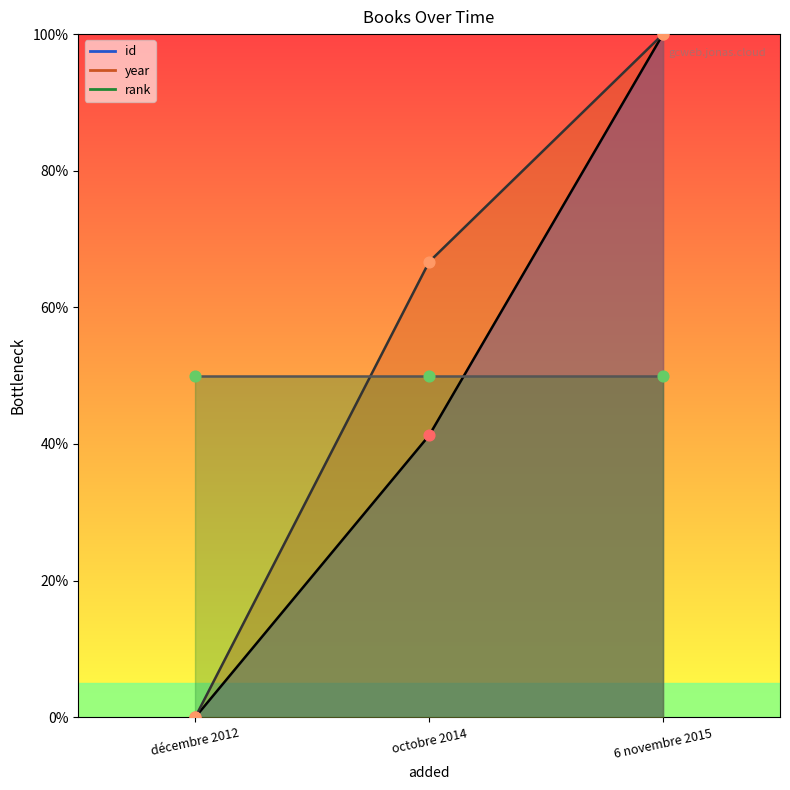

Is the value of id at décembre 2012 greater than the value of year at octobre 2014?

No